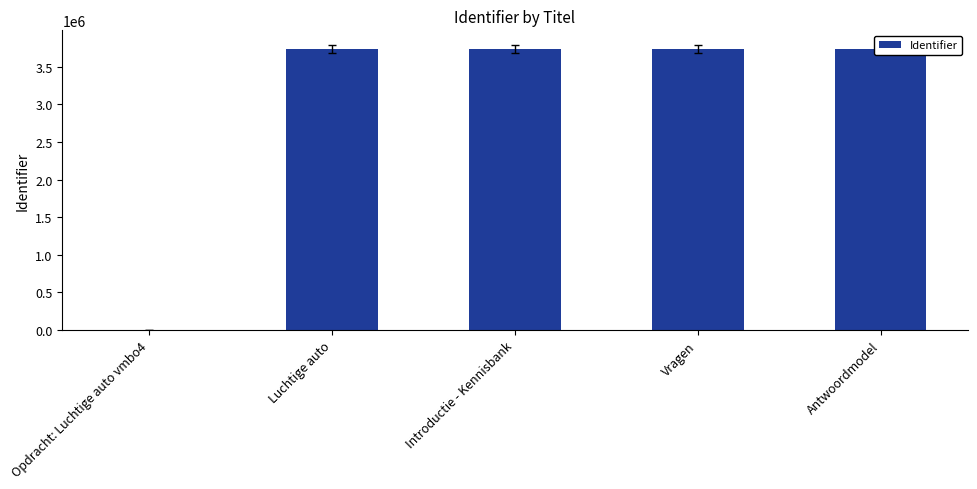

List the labels in order of value, largest first.

Antwoordmodel, Vragen, Introductie - Kennisbank, Luchtige auto, Opdracht: Luchtige auto vmbo4